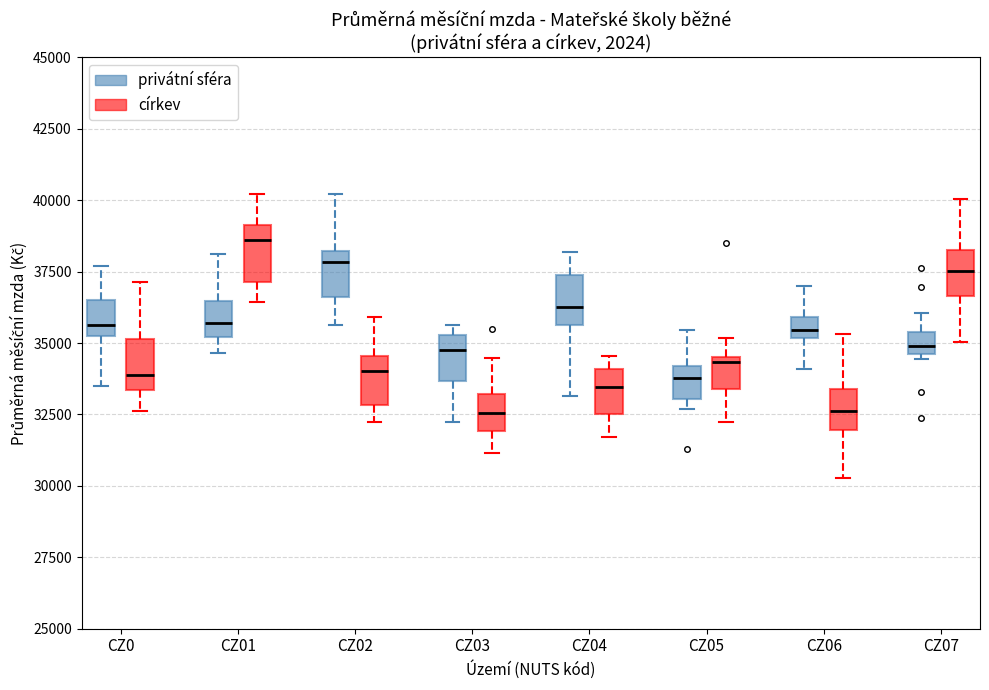

Where does the median line of the box for CZ07 (církev) sit on the y-axis? The values are not printed on the chart, so give them approximately, as read against the axis.

37500